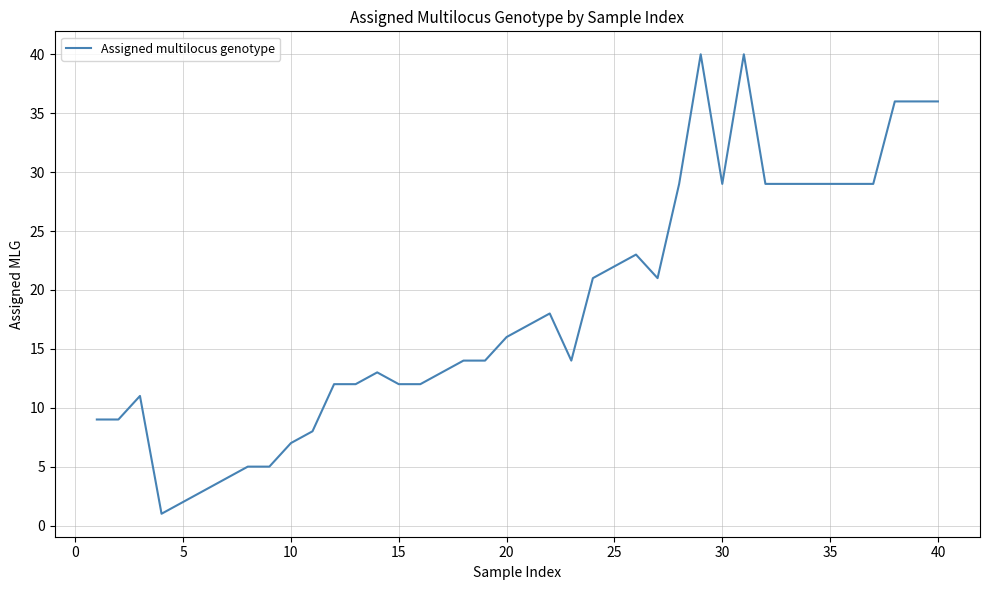

What is the difference between the maximum and minimum values?

39